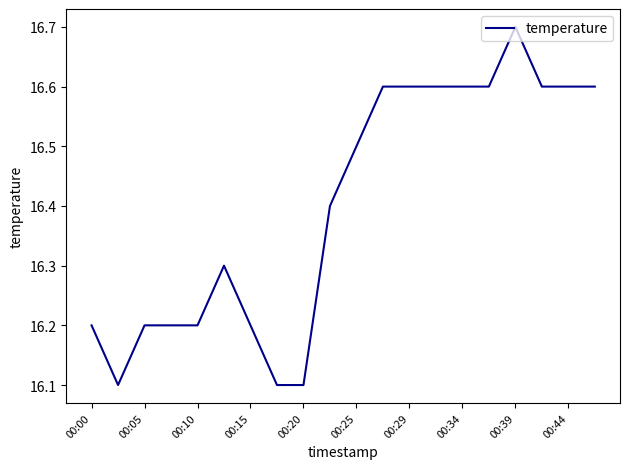

What is the difference between the maximum and minimum values?

0.6